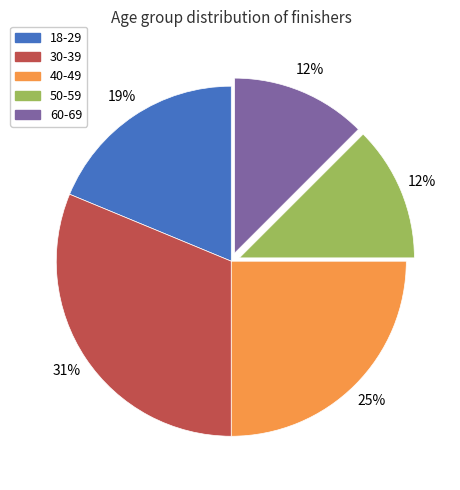

What percentage is the 18-29 slice, to the nearest percent?

19%